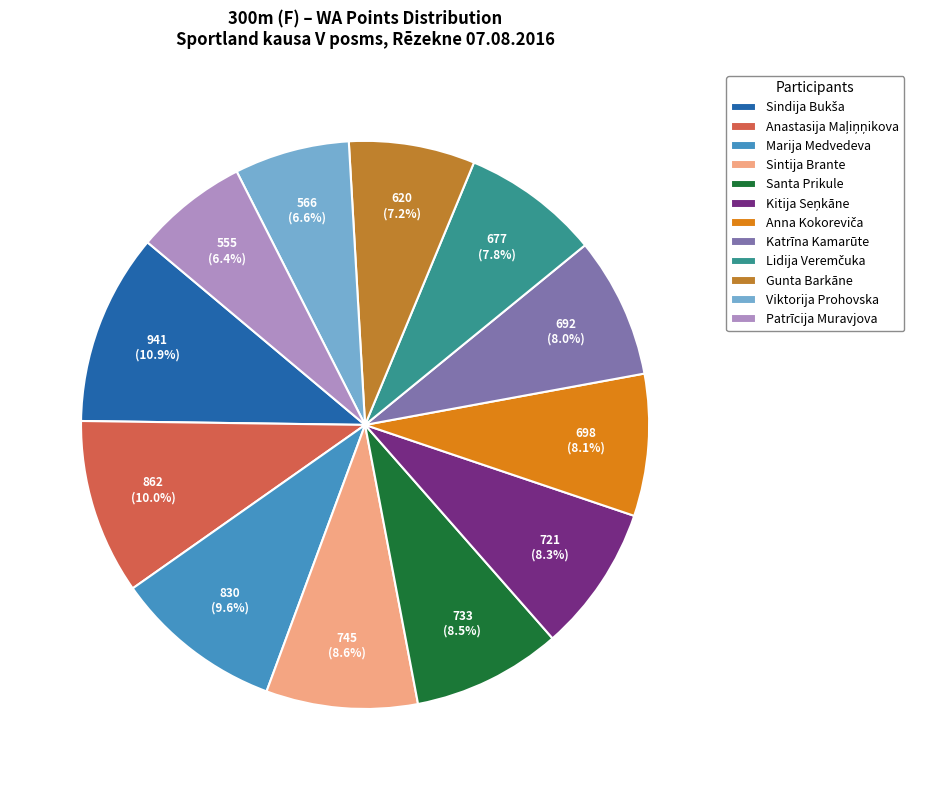

Is the sum of Santa Prikule and Patrīcija Muravjova greater than half?

No